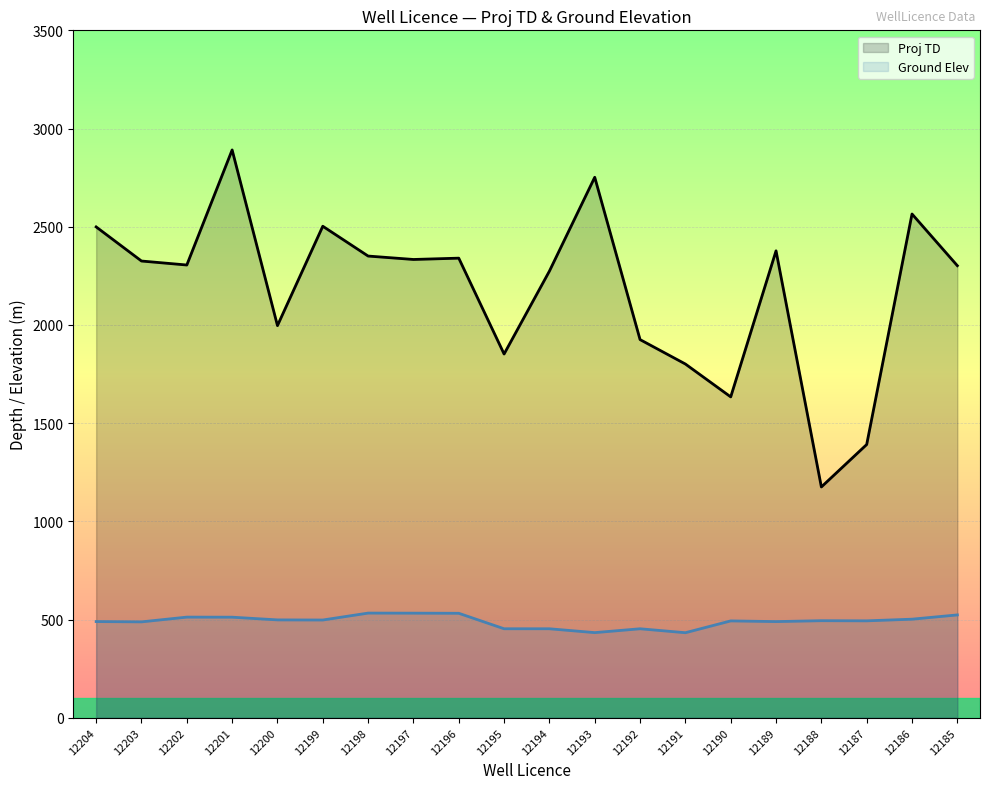

Is it true that Proj TD equals 3474.5 at 12202?

False